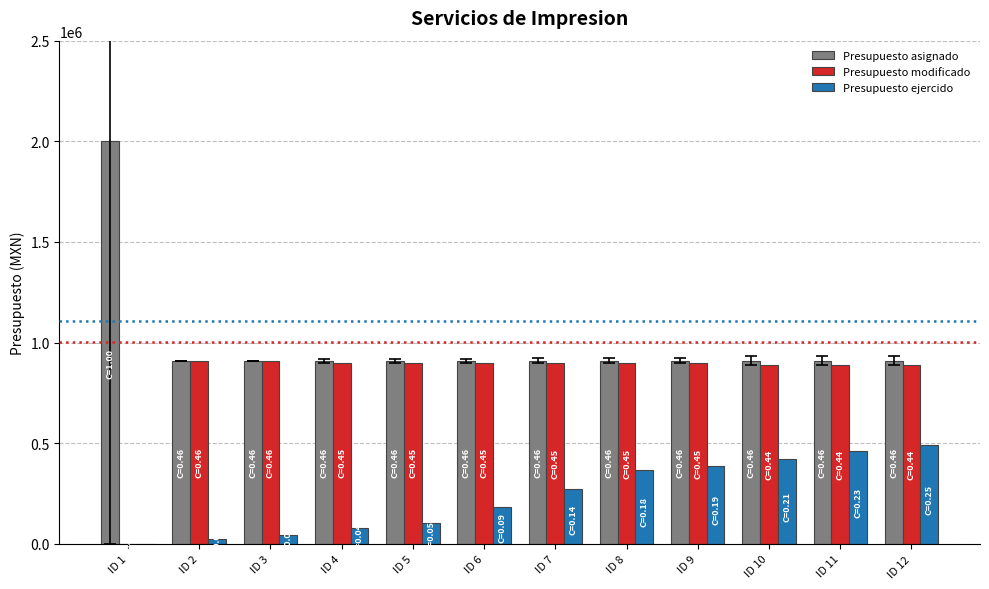

Which label corresponds to the largest value in the chart?

ID 1